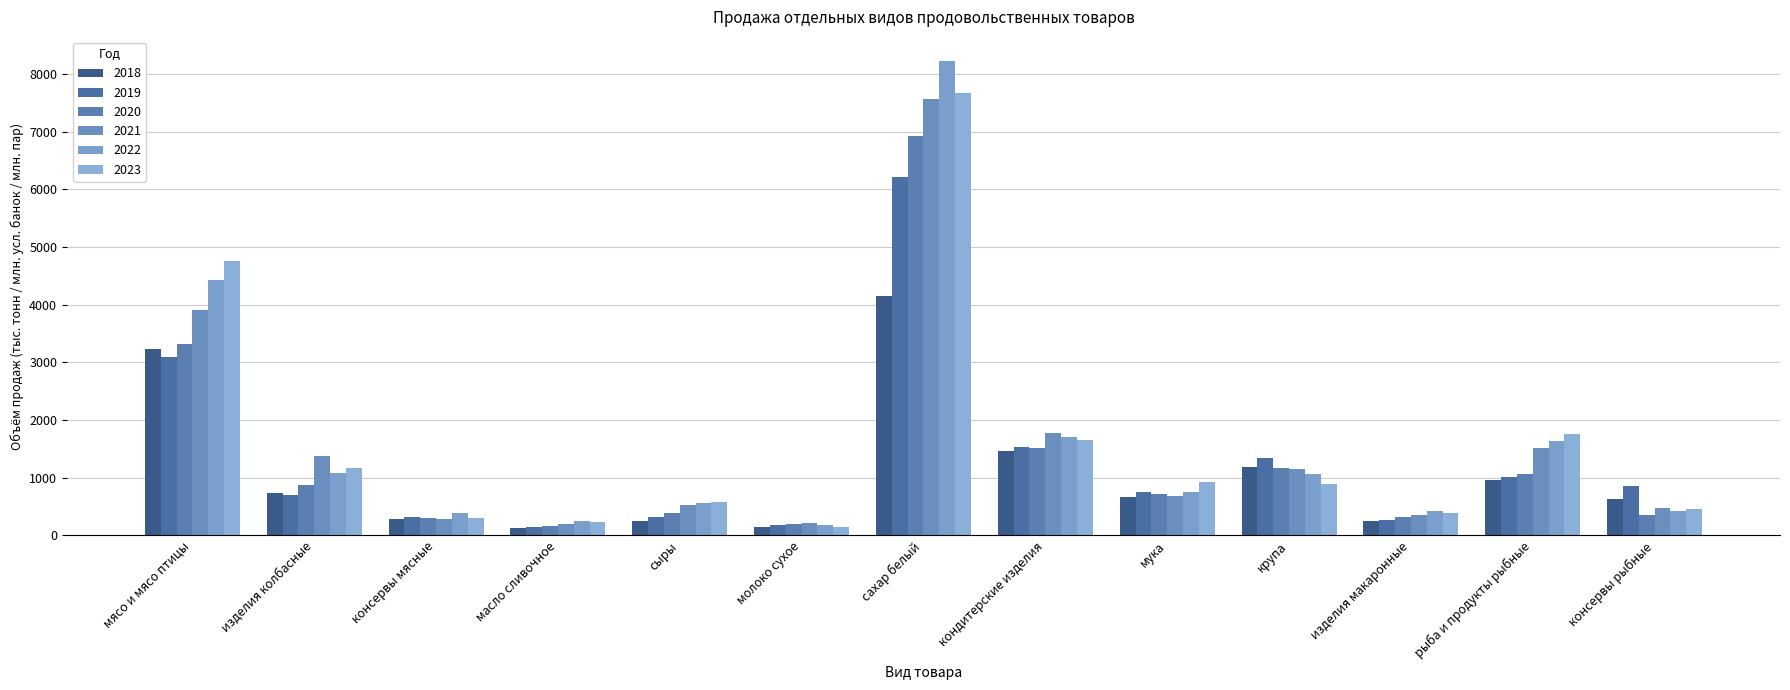

What is the sum of the 2021 values at изделия макаронные and молоко сухое?

561.4